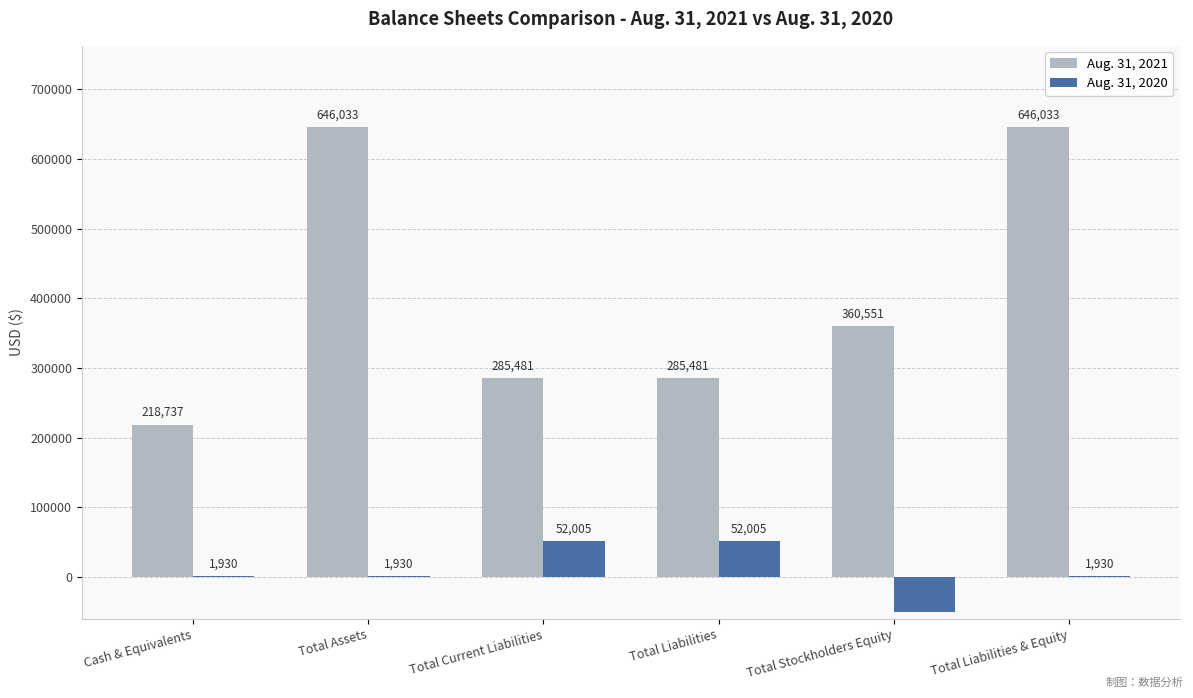

Is the value of Aug. 31, 2020 at Cash & Equivalents greater than the value of Aug. 31, 2021 at Total Stockholders Equity?

No